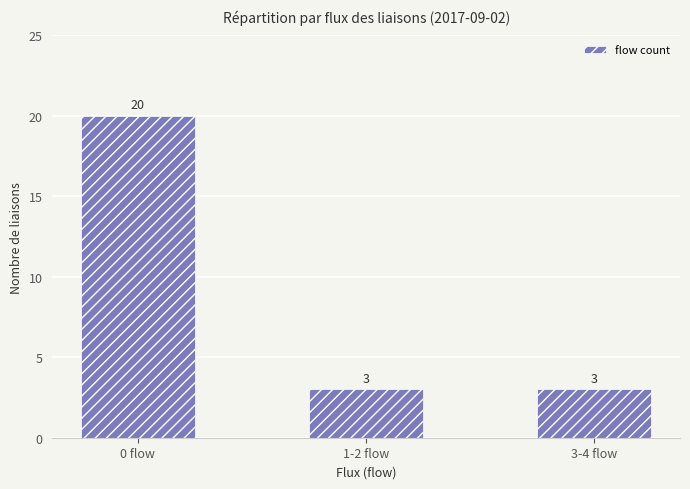

What is the difference between the values at 0 flow and 1-2 flow?

17